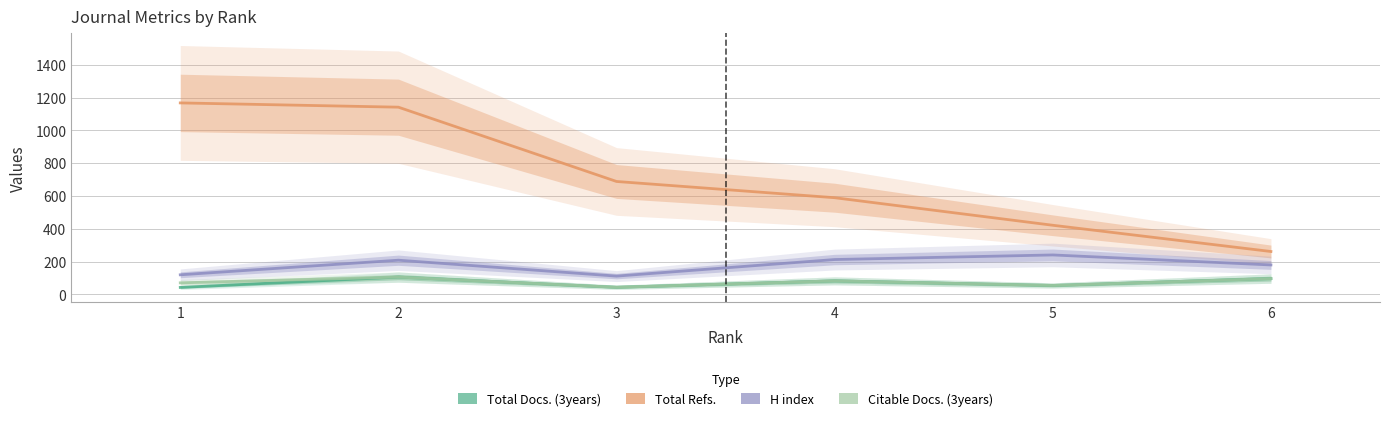

At which label does Total Refs. reach its minimum?

6